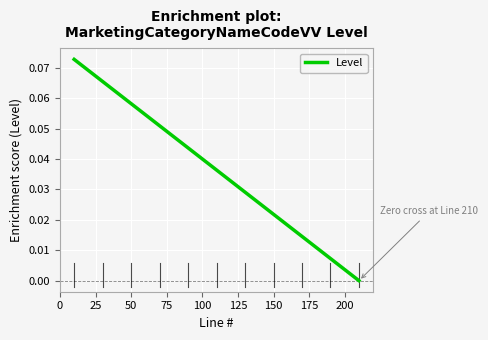

How many lines are shown in the chart?

1